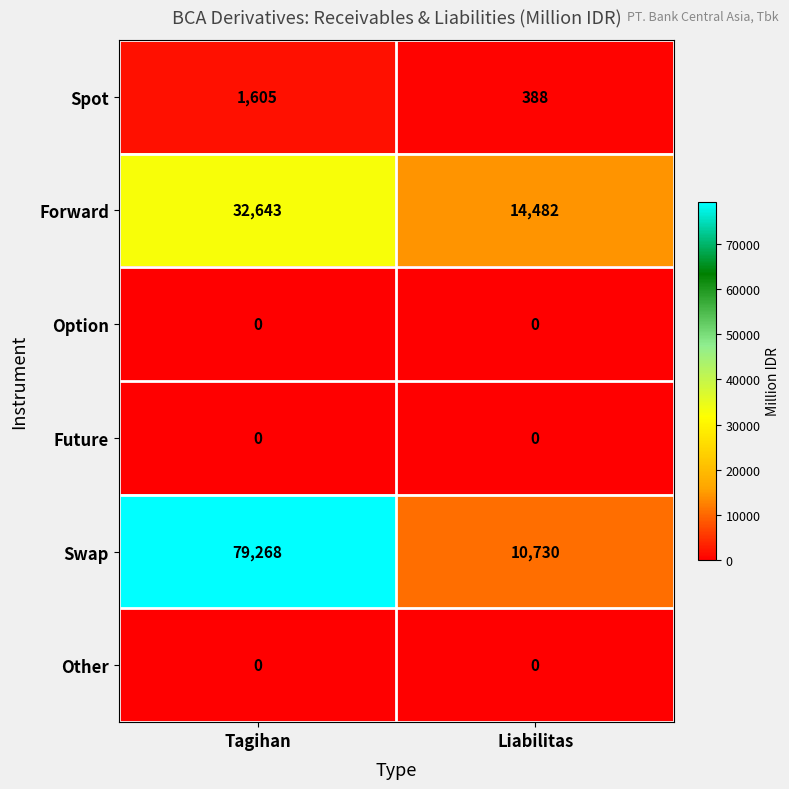

Reading left to right, transcribe all the data shown in this chart.

Spot: 1605	388
Forward: 32643	14482
Option: 0	0
Future: 0	0
Swap: 79268	10730
Other: 0	0